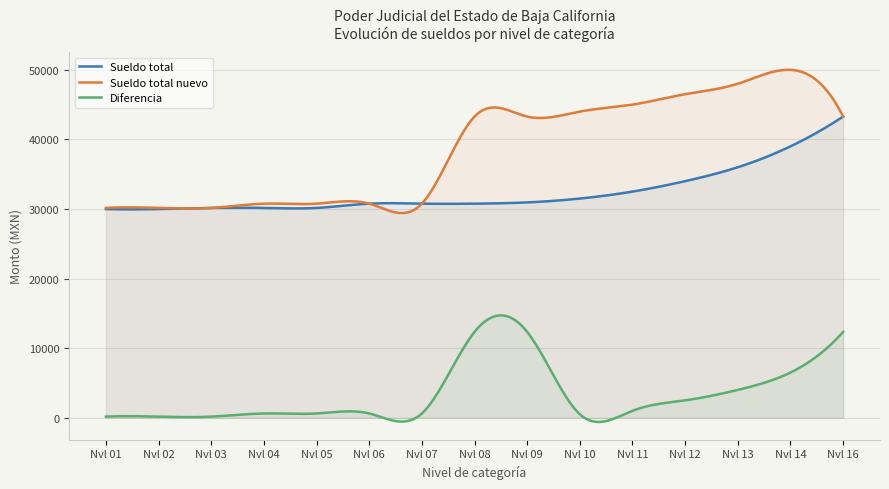

Which category has the lowest value across all series?

01